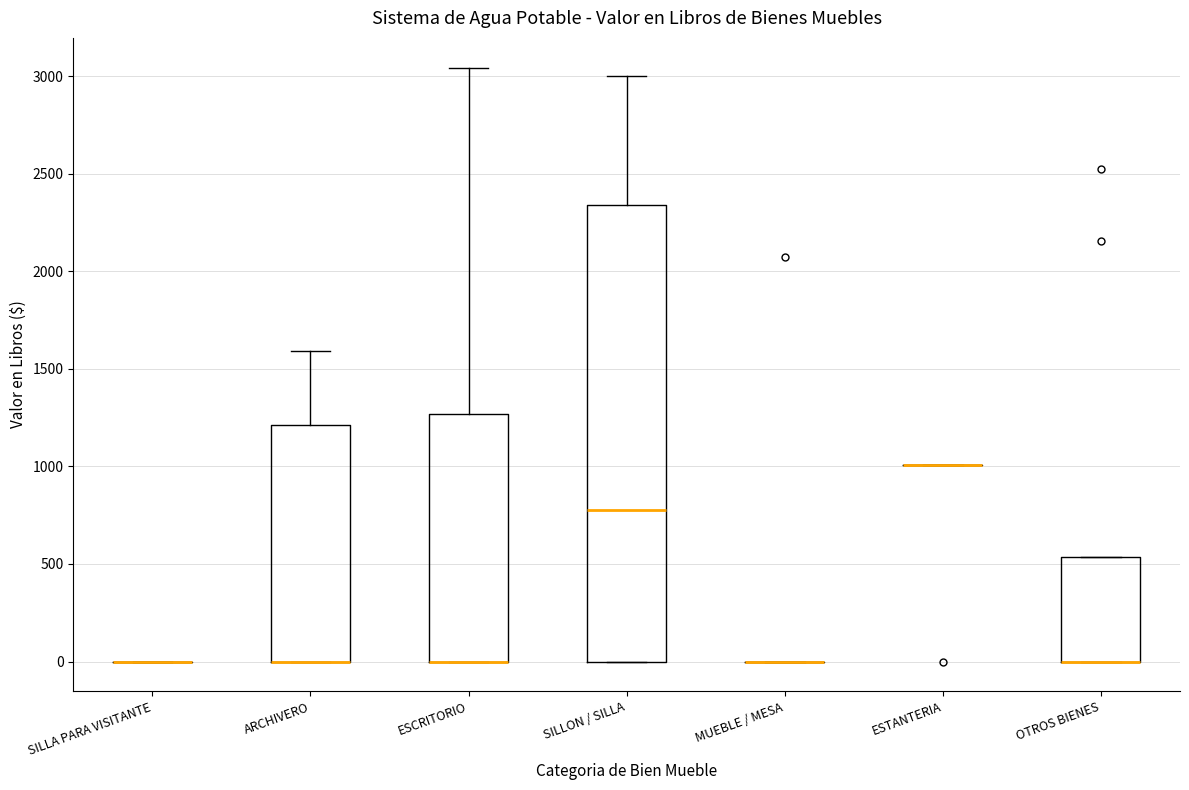

Comparing the boxes themselves (not the whiskers), which one is the tallest?

SILLON / SILLA